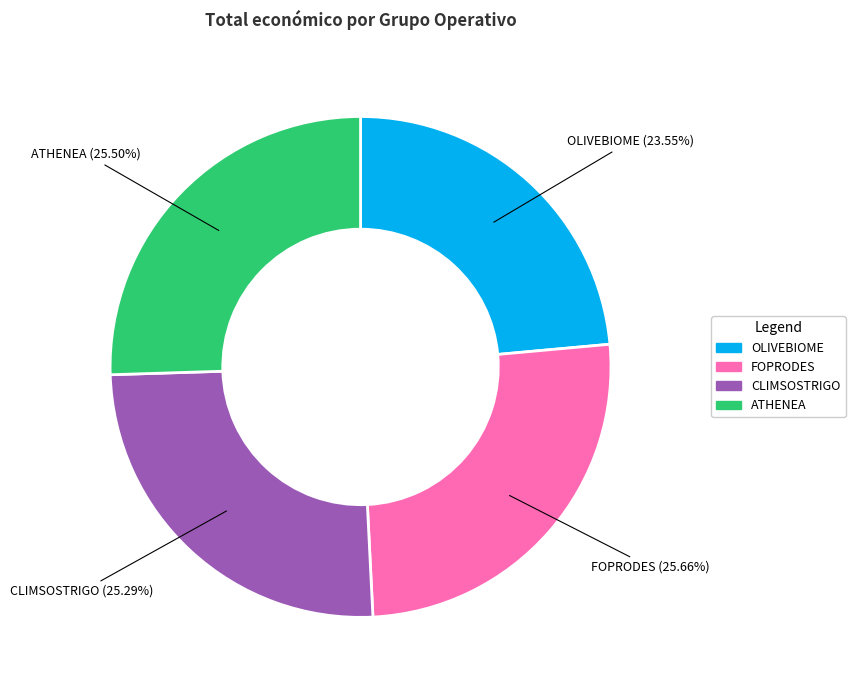

Does OLIVEBIOME account for over 50% of the chart?

No